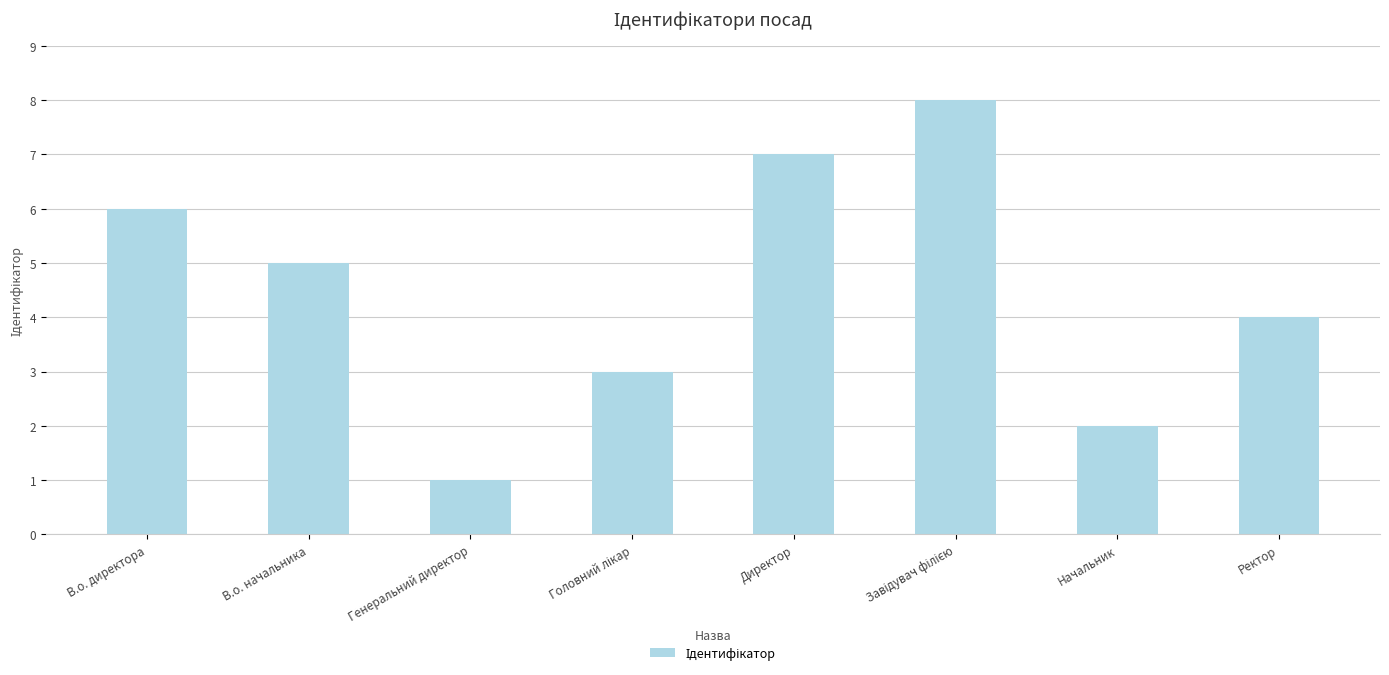

What is the difference between the maximum and minimum values?

7